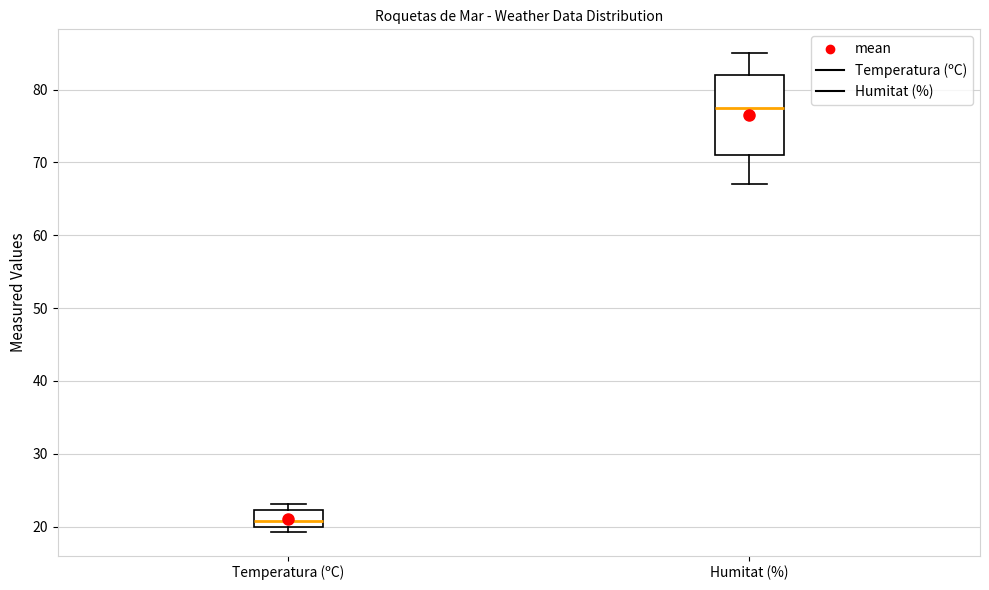

Reading left to right, transcribe this box plot: for each box, give where its median line is, the range the box spans, and where its two whiskers end, as read against the y-axis. The values are not printed on the chart, so give them approximately, as read against the axis.

Temperatura (ºC): median 21, box 20 to 22, whiskers 19 to 23
Humitat (%): median 78, box 71 to 82, whiskers 67 to 85